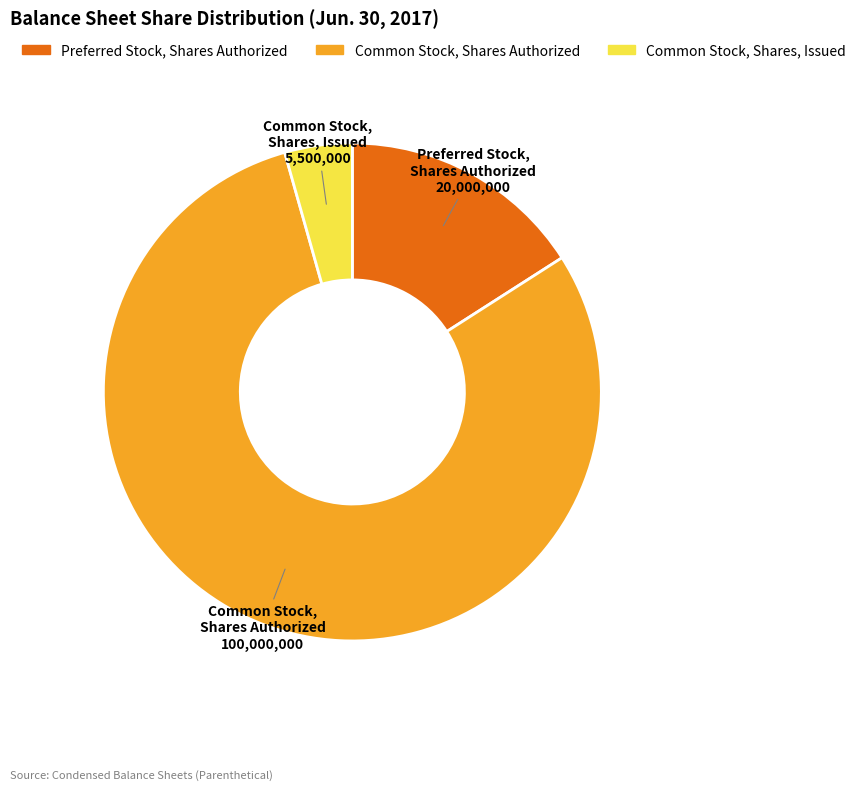

Do Common Stock, Shares, Issued and Preferred Stock, Shares Authorized together represent more than half of the pie?

No